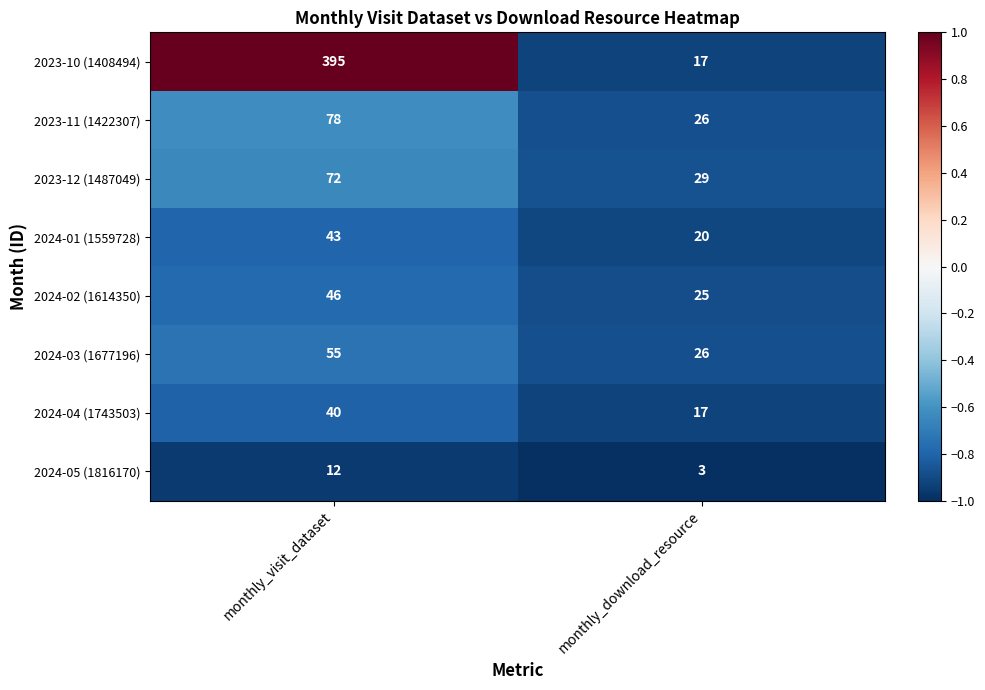

Rank the series by their maximum value, from highest to lowest.

2023-10 (1408494), 2023-11 (1422307), 2023-12 (1487049), 2024-03 (1677196), 2024-02 (1614350), 2024-01 (1559728), 2024-04 (1743503), 2024-05 (1816170)